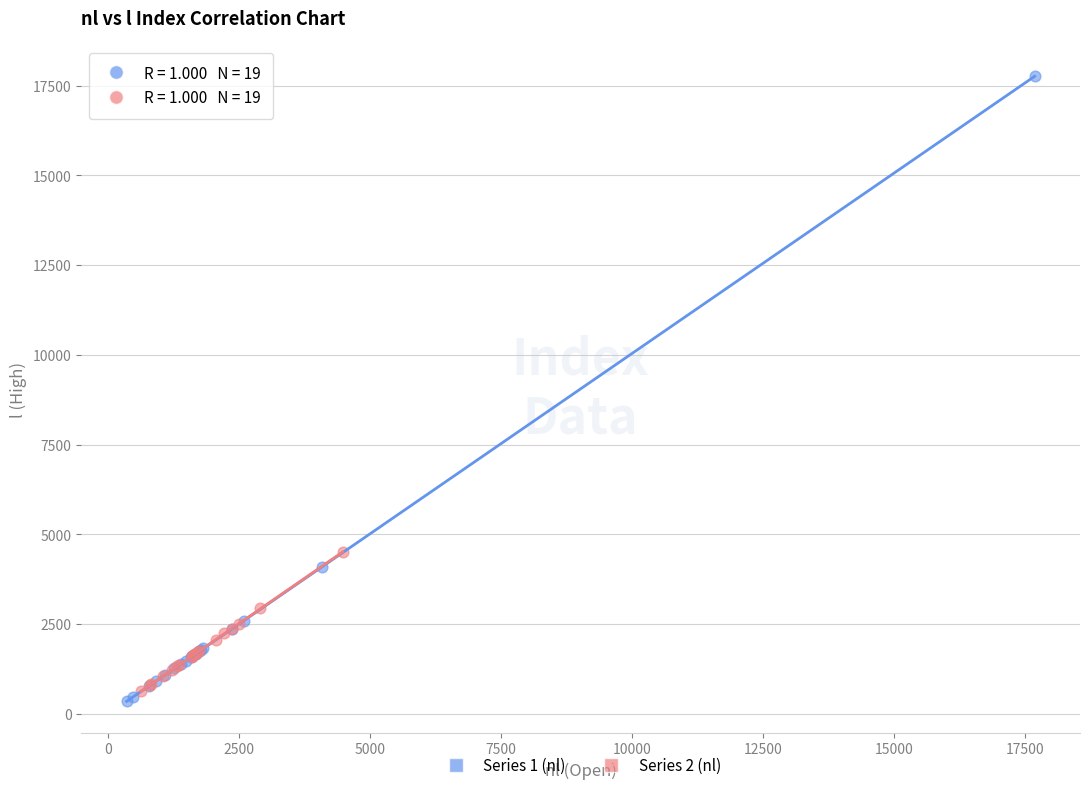

Which series has the widest spread of Y values?

Series 1 (nl)